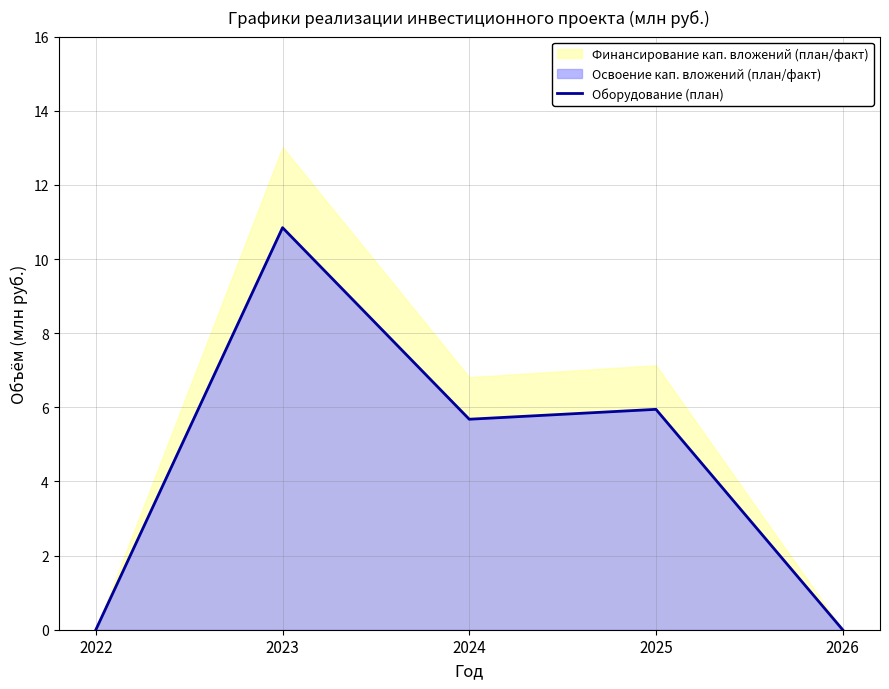

How many values exceed 5?

3